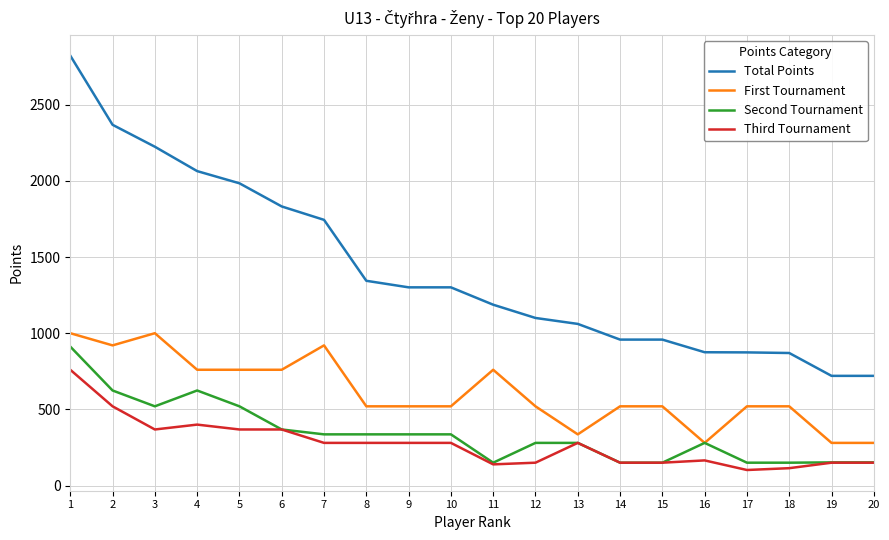

What is the highest value of the First Tournament series?

1000